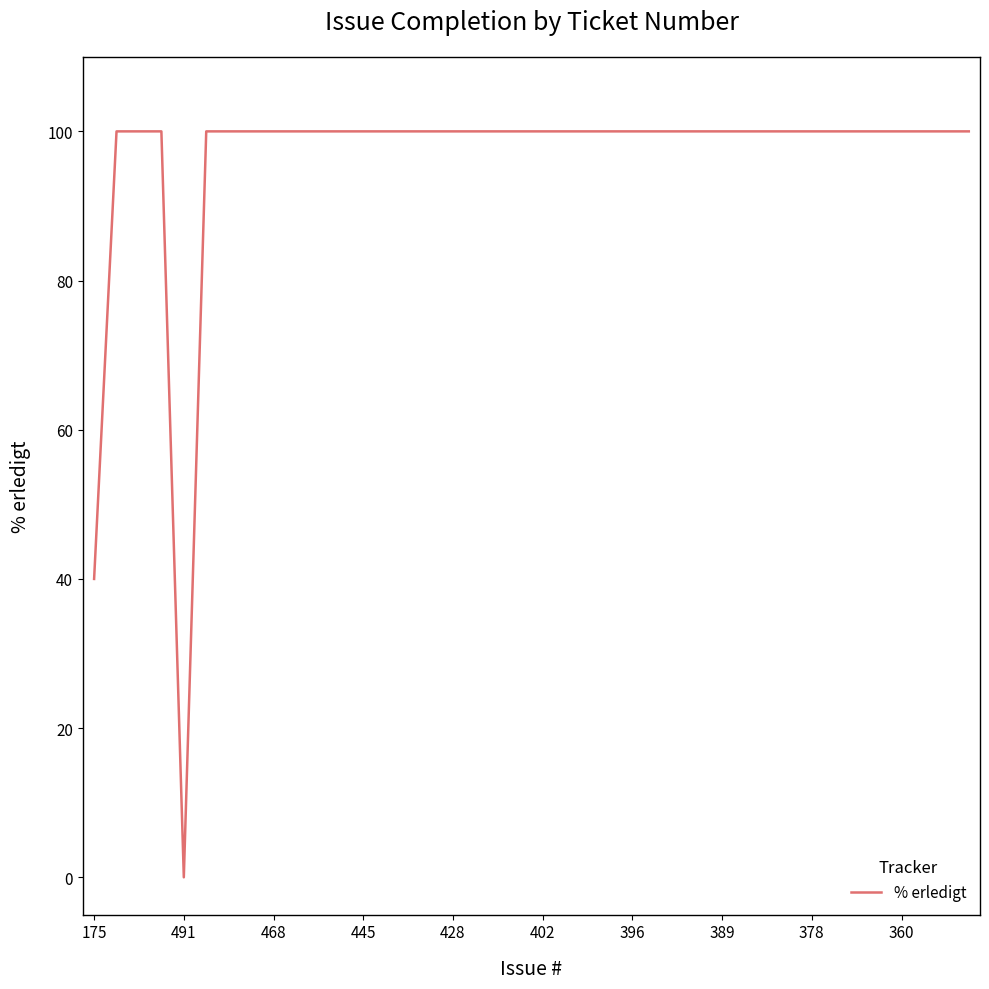

What is the difference between the maximum and minimum values?

100